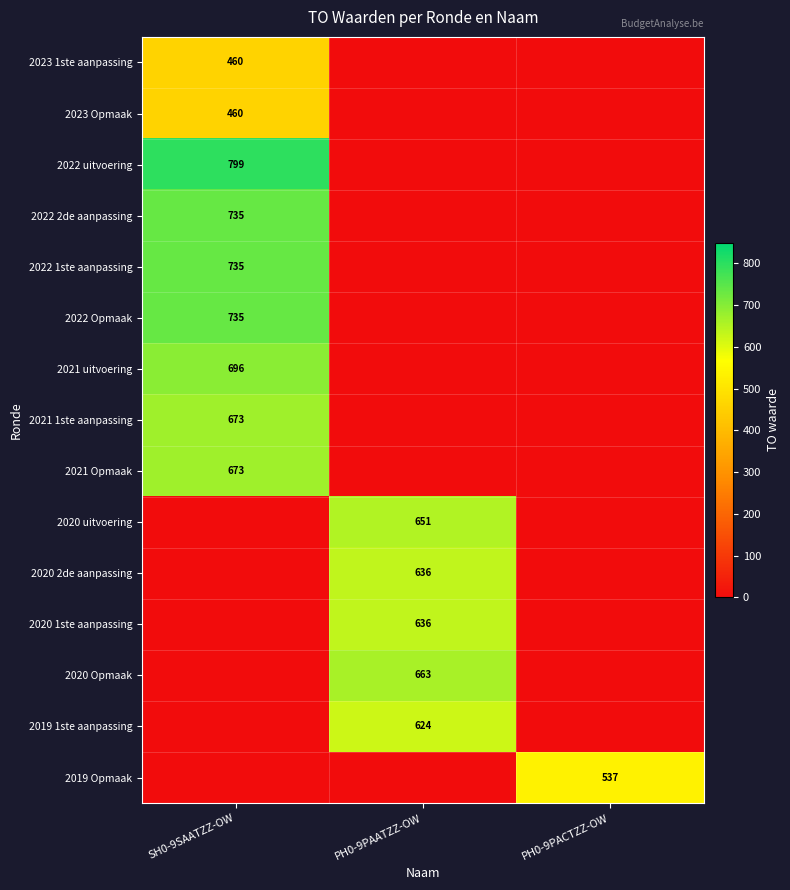

True or false: 2023 Opmaak has a value of 718 at SH0-9SAATZZ-OW.

False